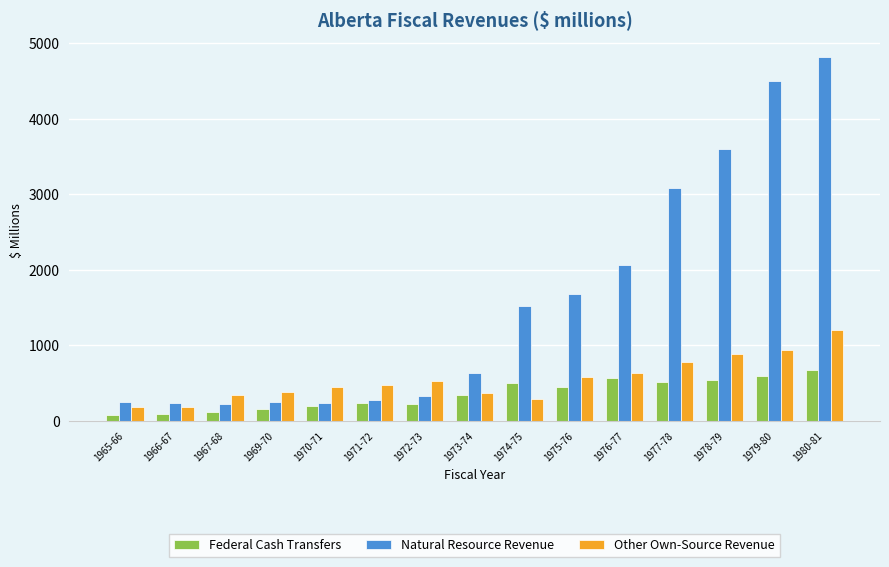

How many distinct data groups are displayed?

3